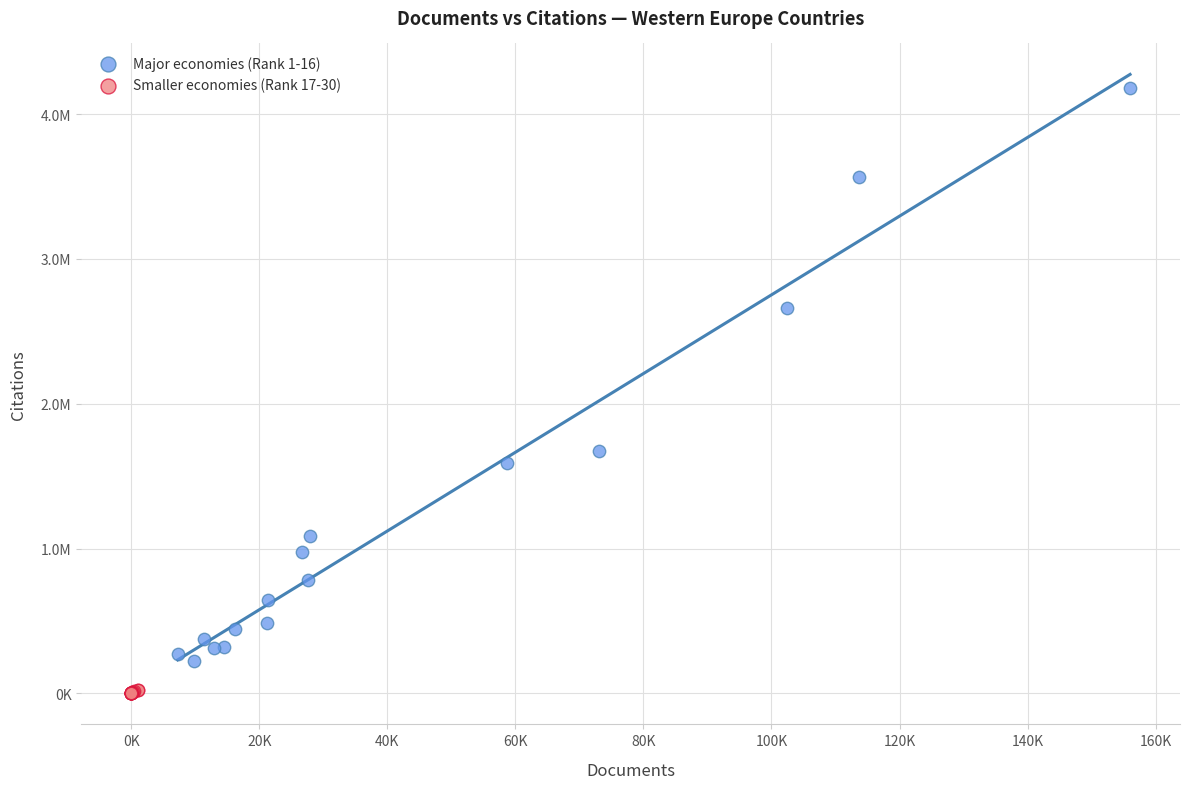

What are all the series names shown in the legend?

Major economies (Rank 1-16), Smaller economies (Rank 17-30)